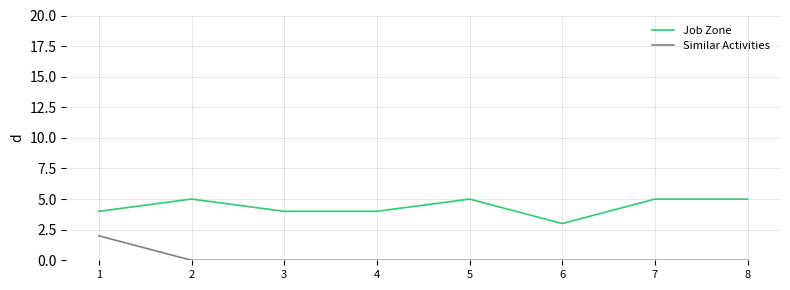

The Similar Activities series shows 2 at 1. True or false?

True